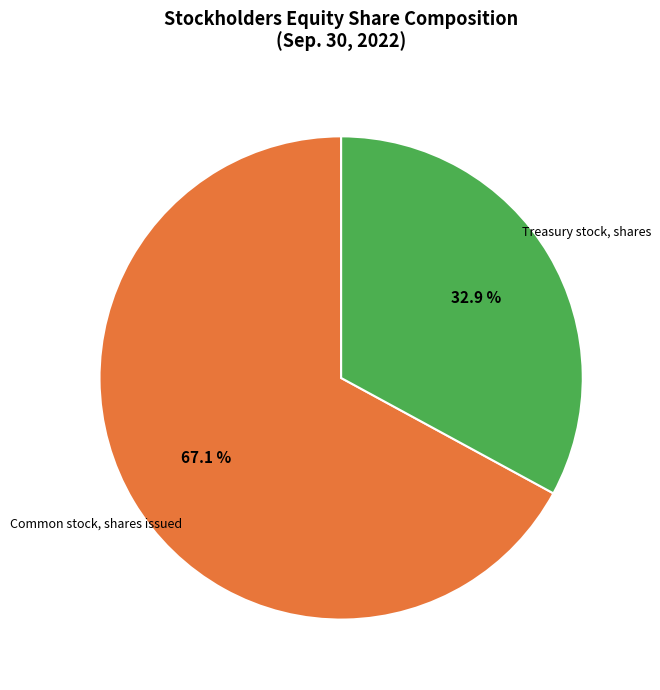

Is there a majority slice in this chart?

Yes